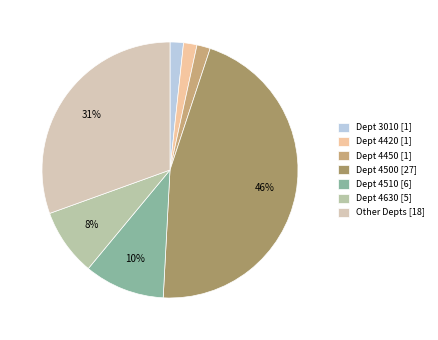

Rank the categories by value from highest to lowest.

4500, Other, 4510, 4630, 3010, 4420, 4450